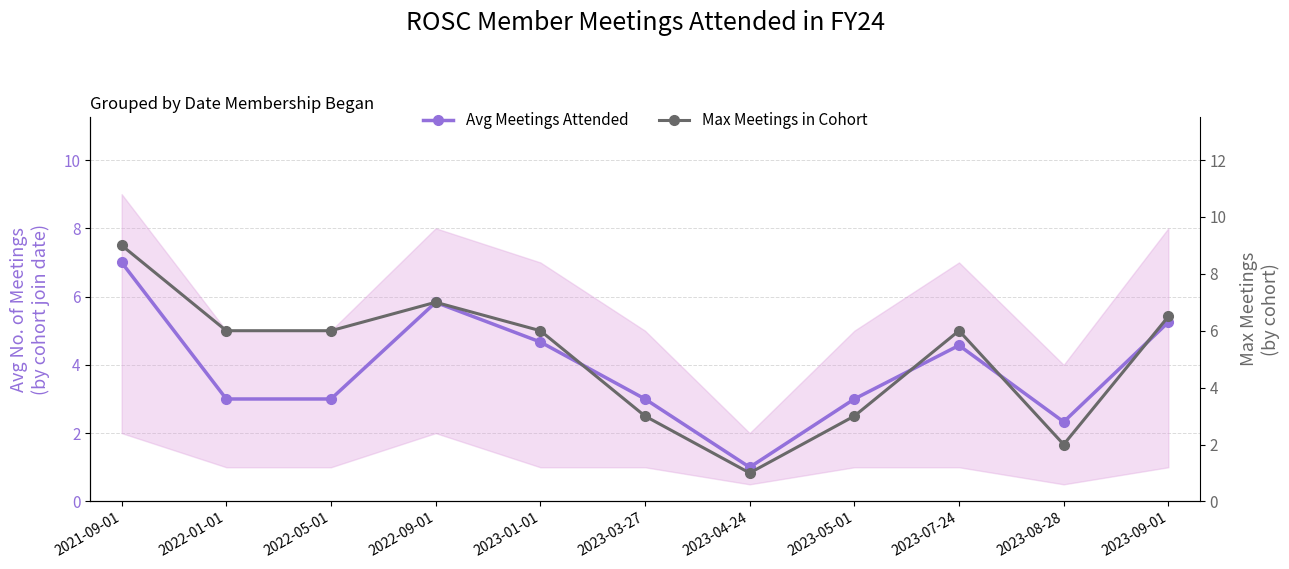

Reading right to left, list all the values displayed in this chart.

Avg Meetings Attended: 5.2	2.3	4.6	3.0	1.0	3.0	4.7	5.8	3.0	3.0	7.0
Max Meetings in Cohort: 6.5	2.0	6.0	3.0	1.0	3.0	6.0	7.0	6.0	6.0	9.0